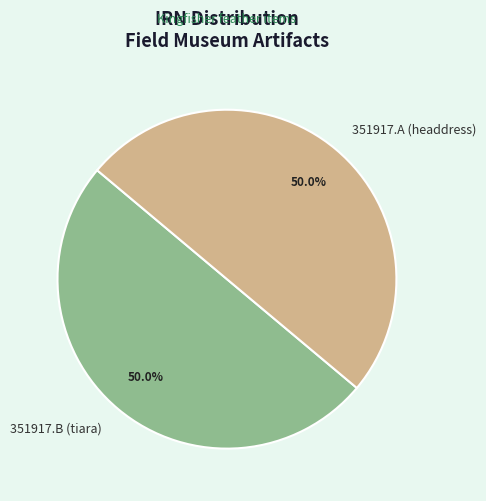

How many slices are in this pie chart?

2